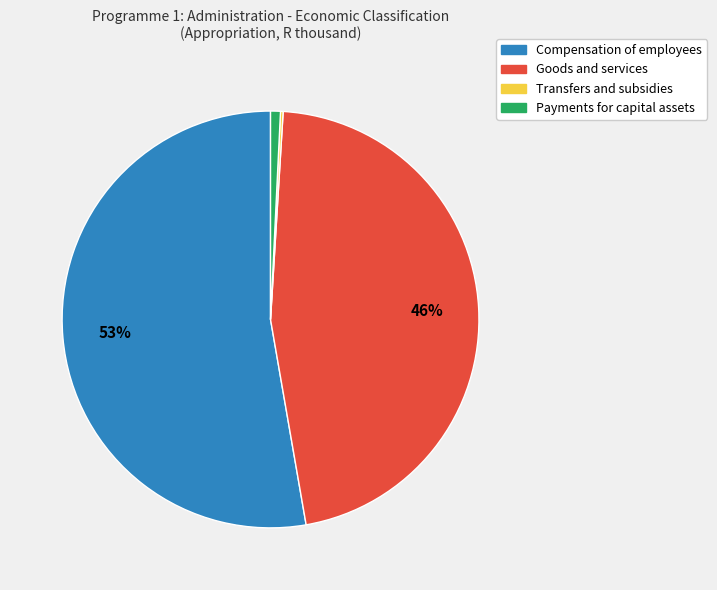

Do Compensation of employees and Payments for capital assets together represent more than half of the pie?

Yes